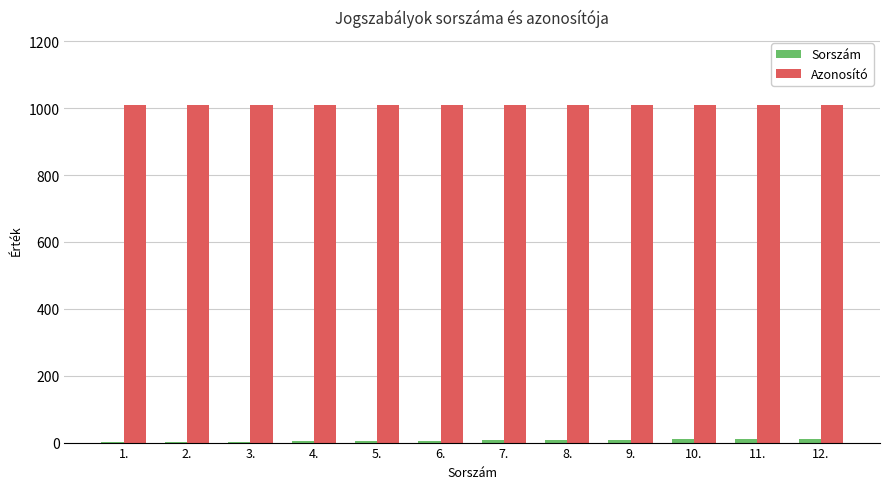

Is it true that Azonosító equals 504 at 4.?

False